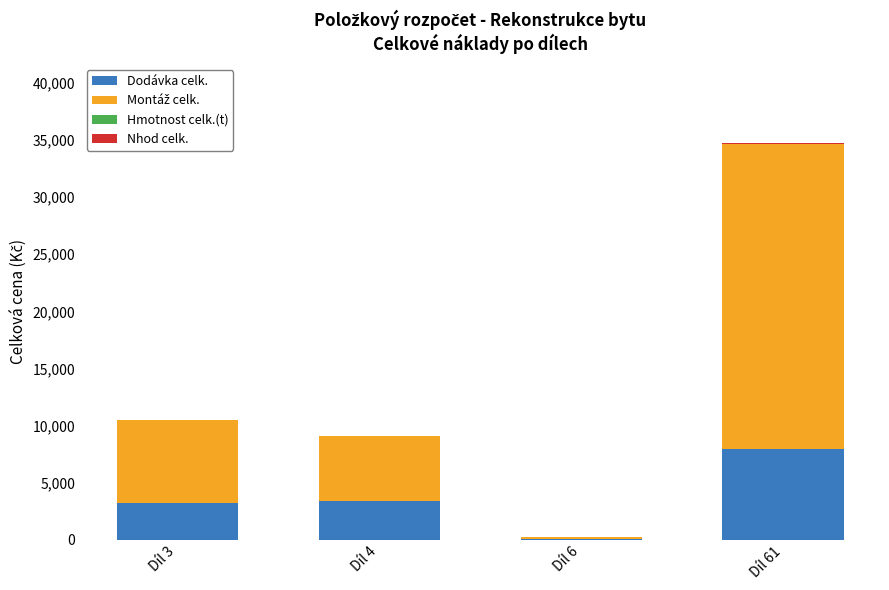

The value of Dodávka celk. at Díl 3 is 4551.4. True or false?

False